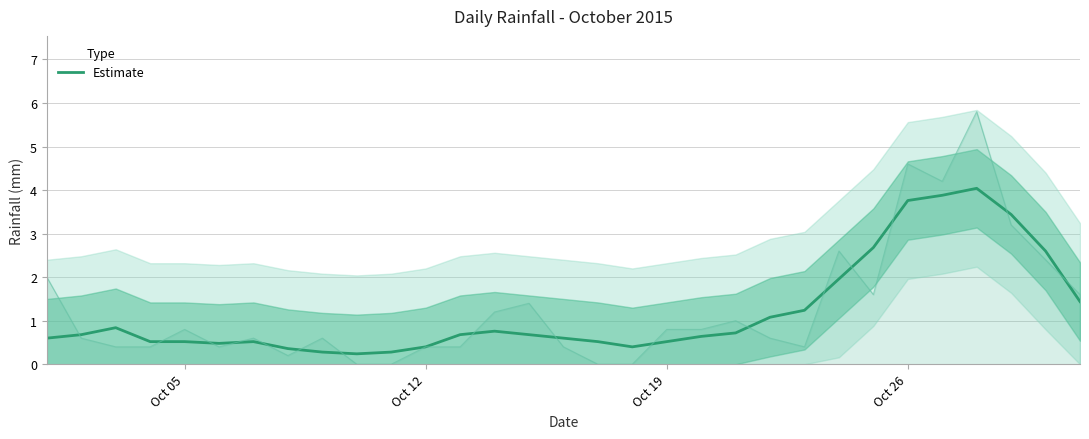

Is this an area chart (filled region under the line)?

No